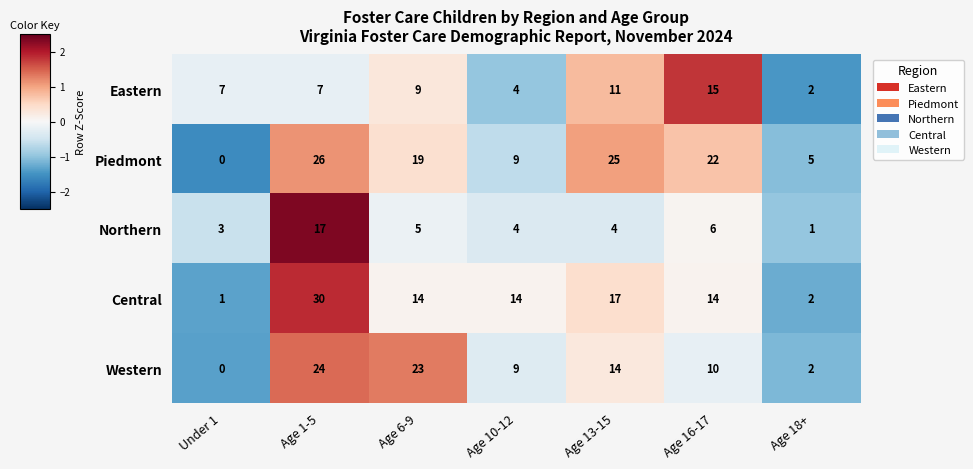

The value of Central at Age 13-15 is 17. True or false?

True